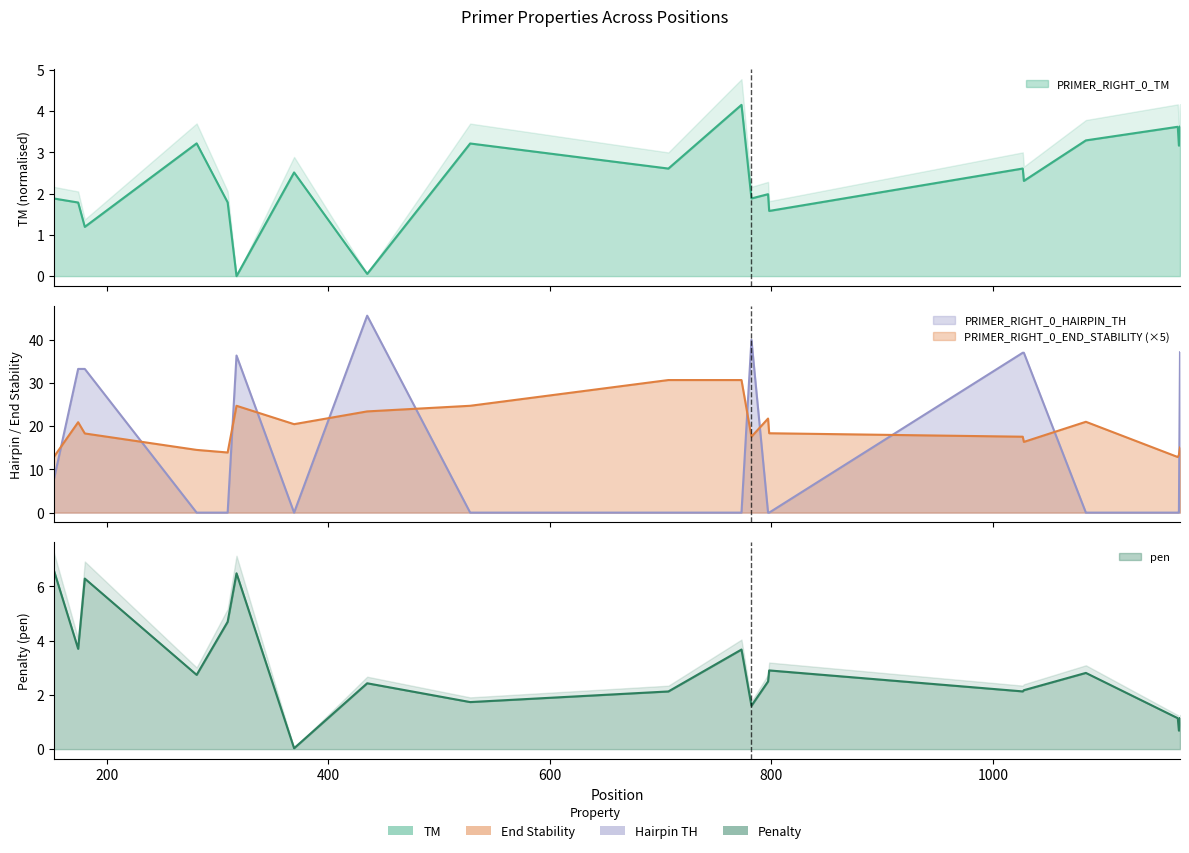

The PRIMER_RIGHT_0_TM series shows 1.0 at 782. True or false?

False